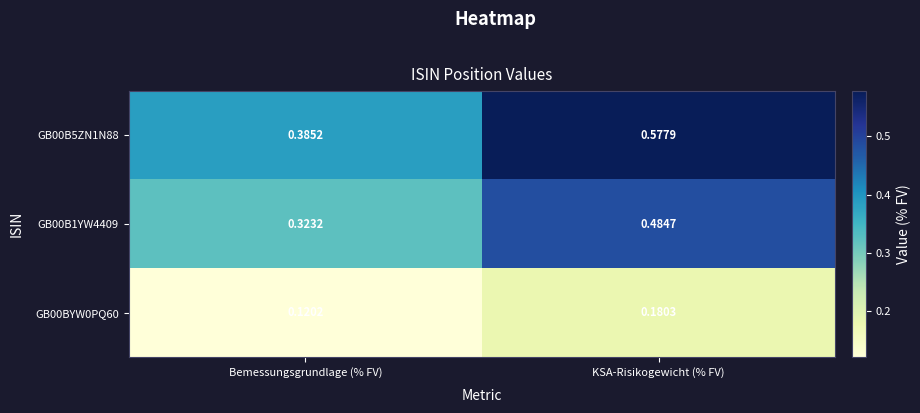

Is the value of GB00BYW0PQ60 at Bemessungsgrundlage (% FV) greater than the value of GB00B5ZN1N88 at Bemessungsgrundlage (% FV)?

No